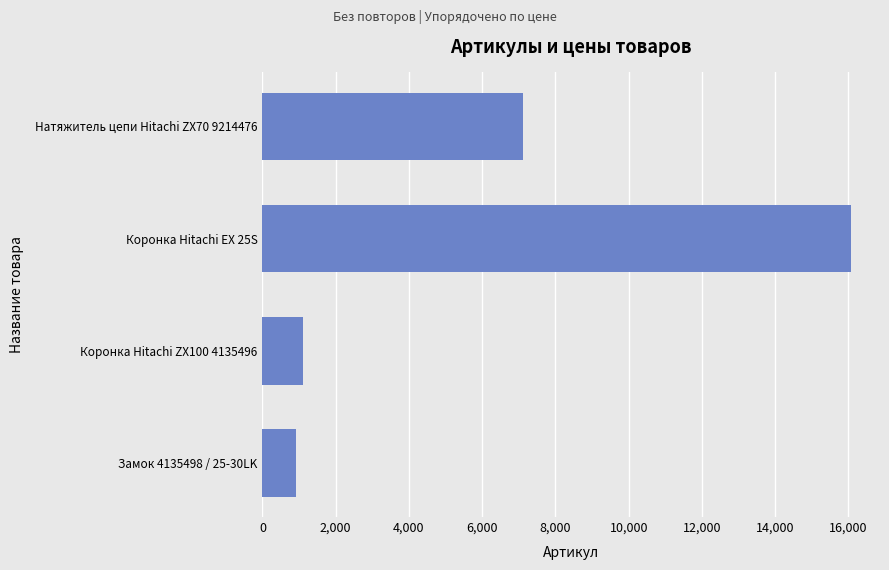

List the labels in order of value, smallest first.

Замок 4135498 / 25-30LK, Коронка Hitachi ZX100 4135496, Натяжитель цепи Hitachi ZX70 9214476, Коронка Hitachi EX 25S